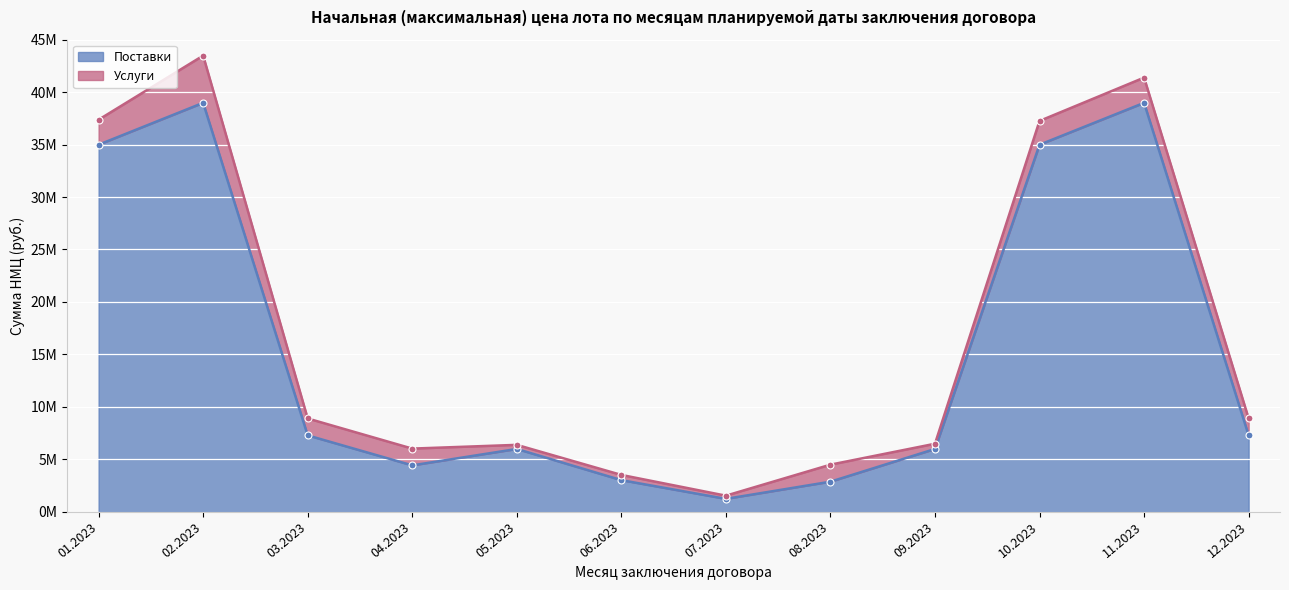

What is the label of the 8th point from the left?

08.2023